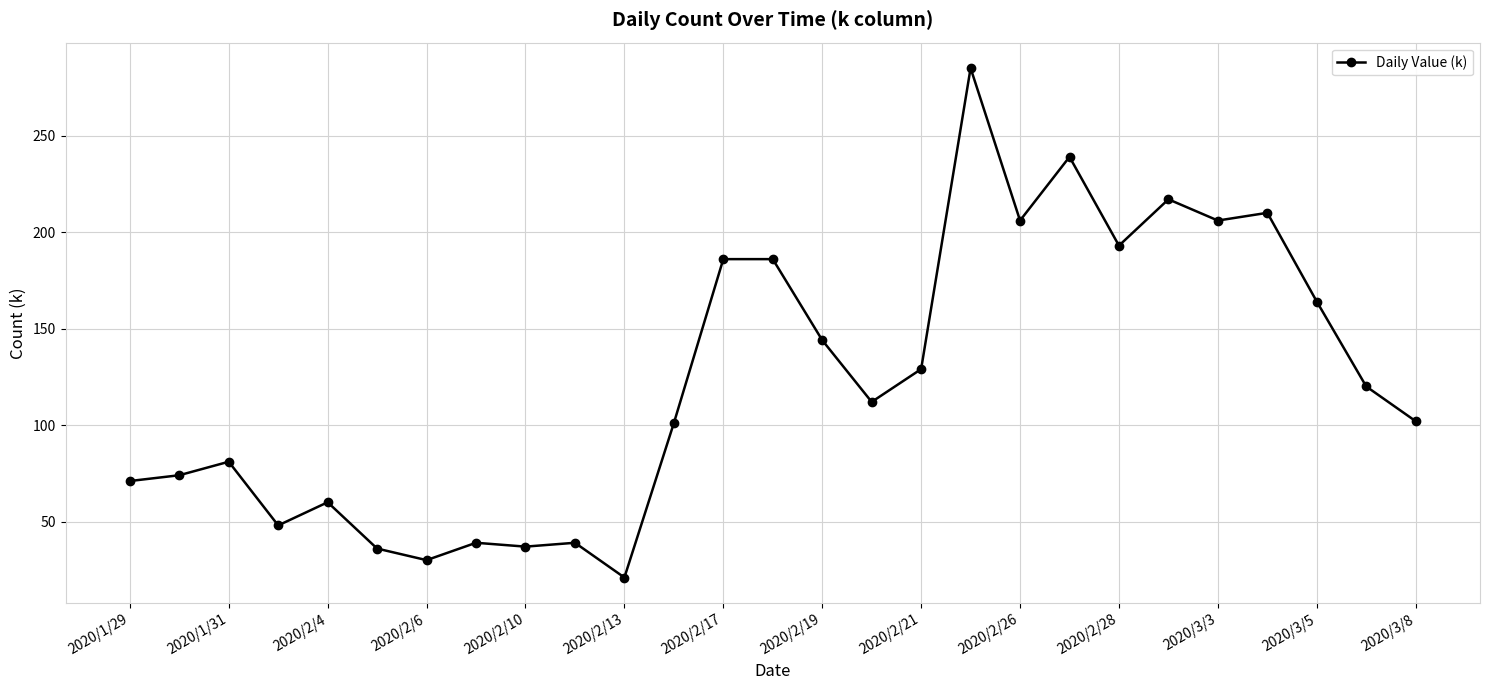

What is the greatest value displayed?

285